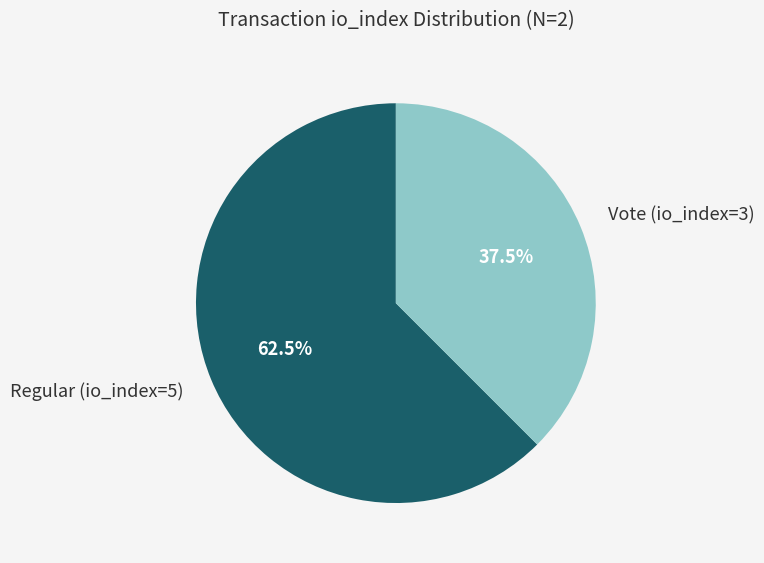

Is there any slice that represents more than half of the pie?

Yes